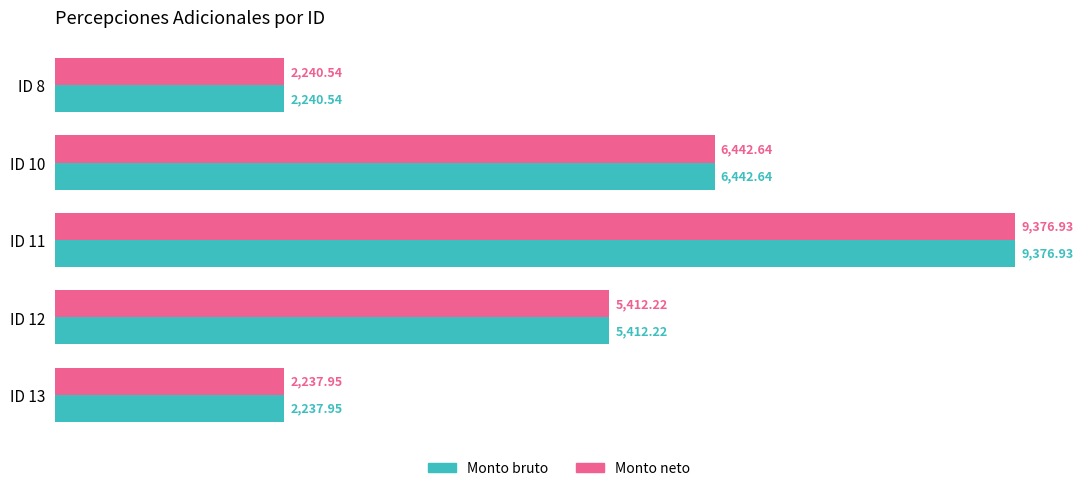

Rank the categories by Monto neto value from lowest to highest.

ID 13, ID 8, ID 12, ID 10, ID 11